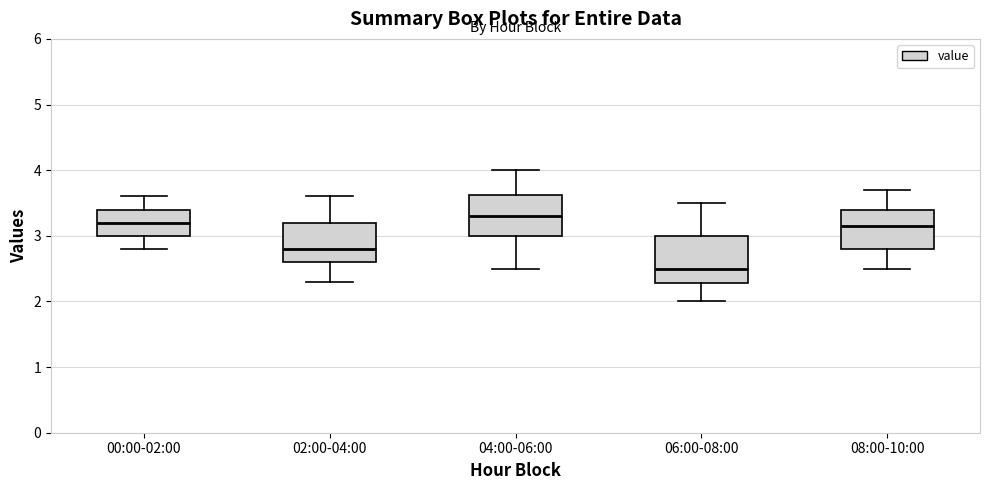

Reading left to right, read every box against the y-axis: the position of its median line, the range the box covers, and the ends of its whiskers. The values are not printed on the chart, so give them approximately, as read against the axis.

00:00-02:00: median 3.2, box 3.0 to 3.4, whiskers 2.8 to 3.6
02:00-04:00: median 2.8, box 2.6 to 3.2, whiskers 2.3 to 3.6
04:00-06:00: median 3.3, box 3.0 to 3.6, whiskers 2.5 to 4.0
06:00-08:00: median 2.5, box 2.3 to 3.0, whiskers 2.0 to 3.5
08:00-10:00: median 3.2, box 2.8 to 3.4, whiskers 2.5 to 3.7